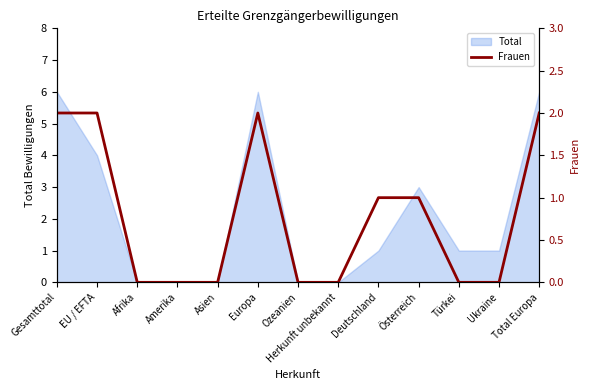

True or false: Total has a value of 0 at Herkunft unbekannt.

True